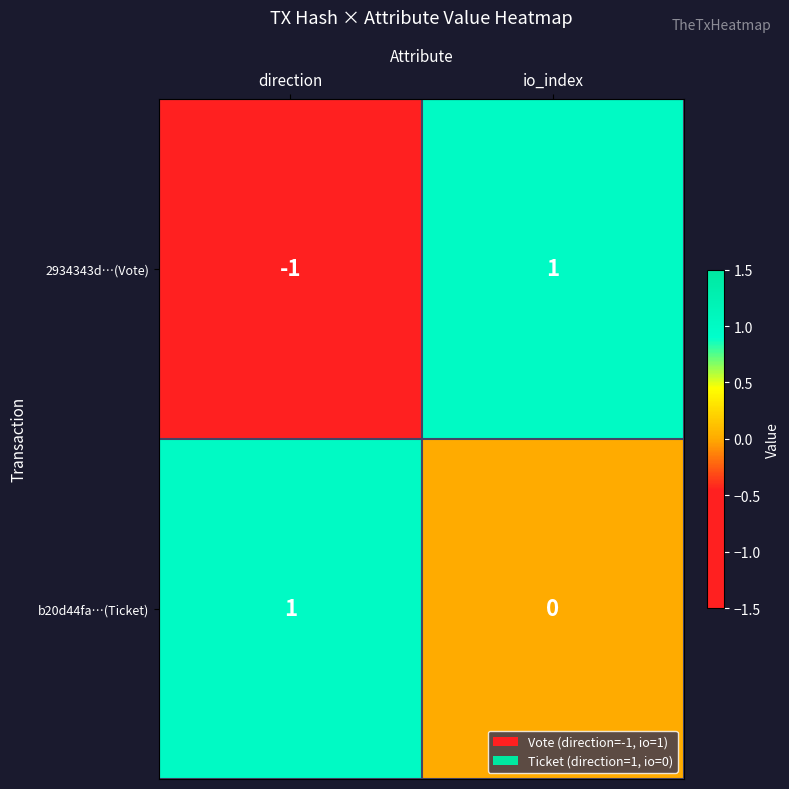

Reading left to right, what are all the values shown in this chart?

2934343d…(Vote): direction=-1	io_index=1
b20d44fa…(Ticket): direction=1	io_index=0